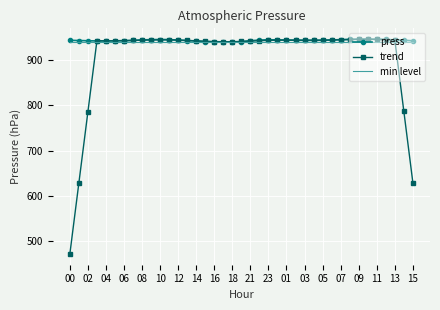

What is the lowest value of the press series?

939.9